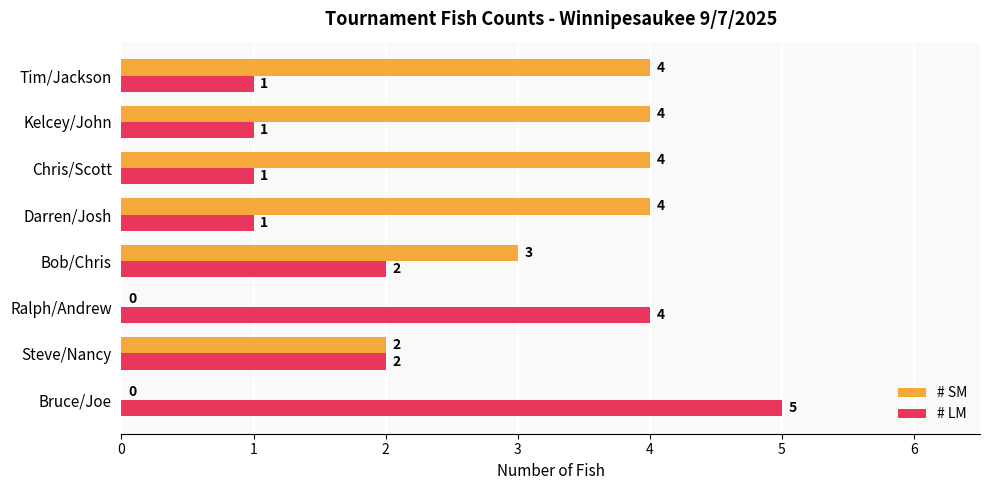

The value of # SM at Kelcey/John is 2. True or false?

False